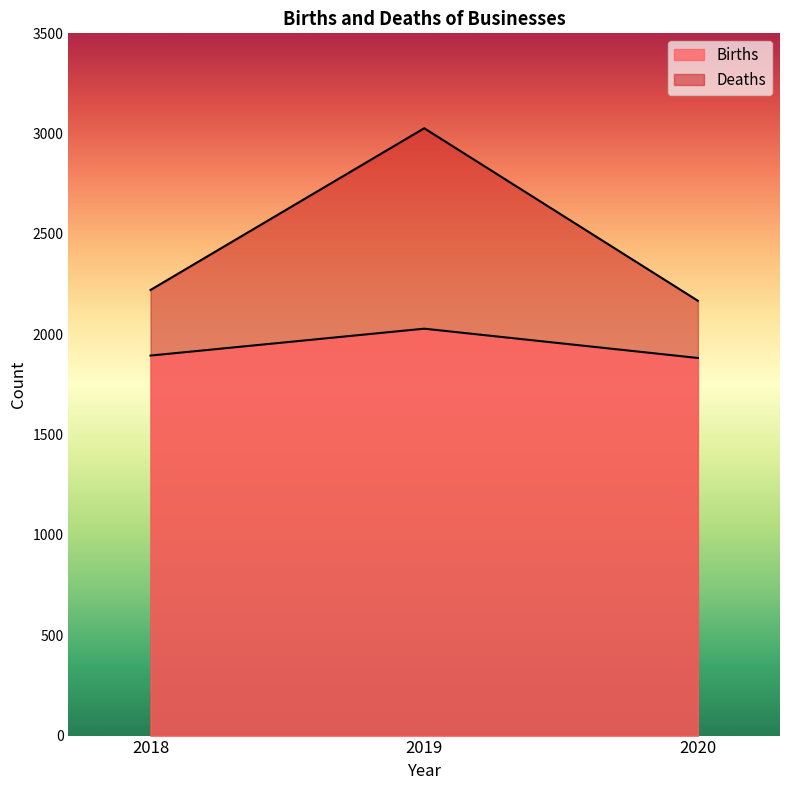

What is the difference between the maximum and minimum values in the Births series?

146